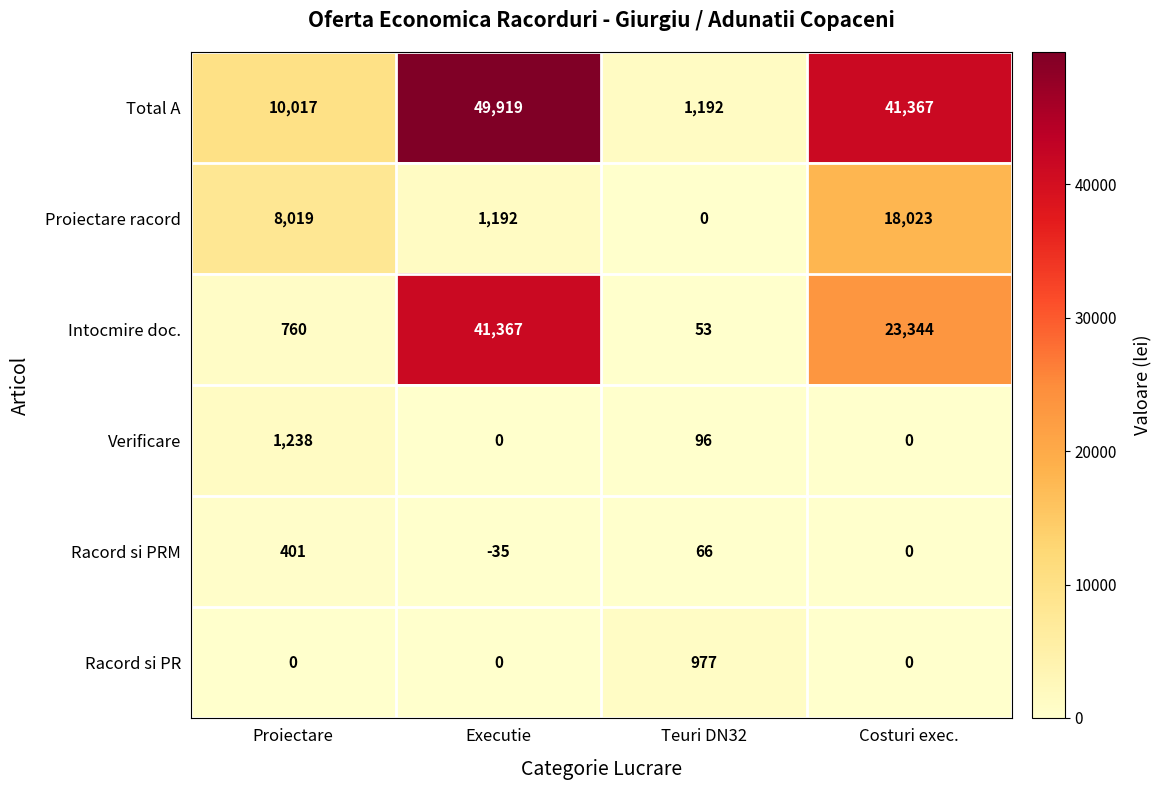

Rank the series at Teuri DN32 from lowest to highest value.

Proiectare racord, Intocmire doc., Racord si PRM, Verificare, Racord si PR, Total A